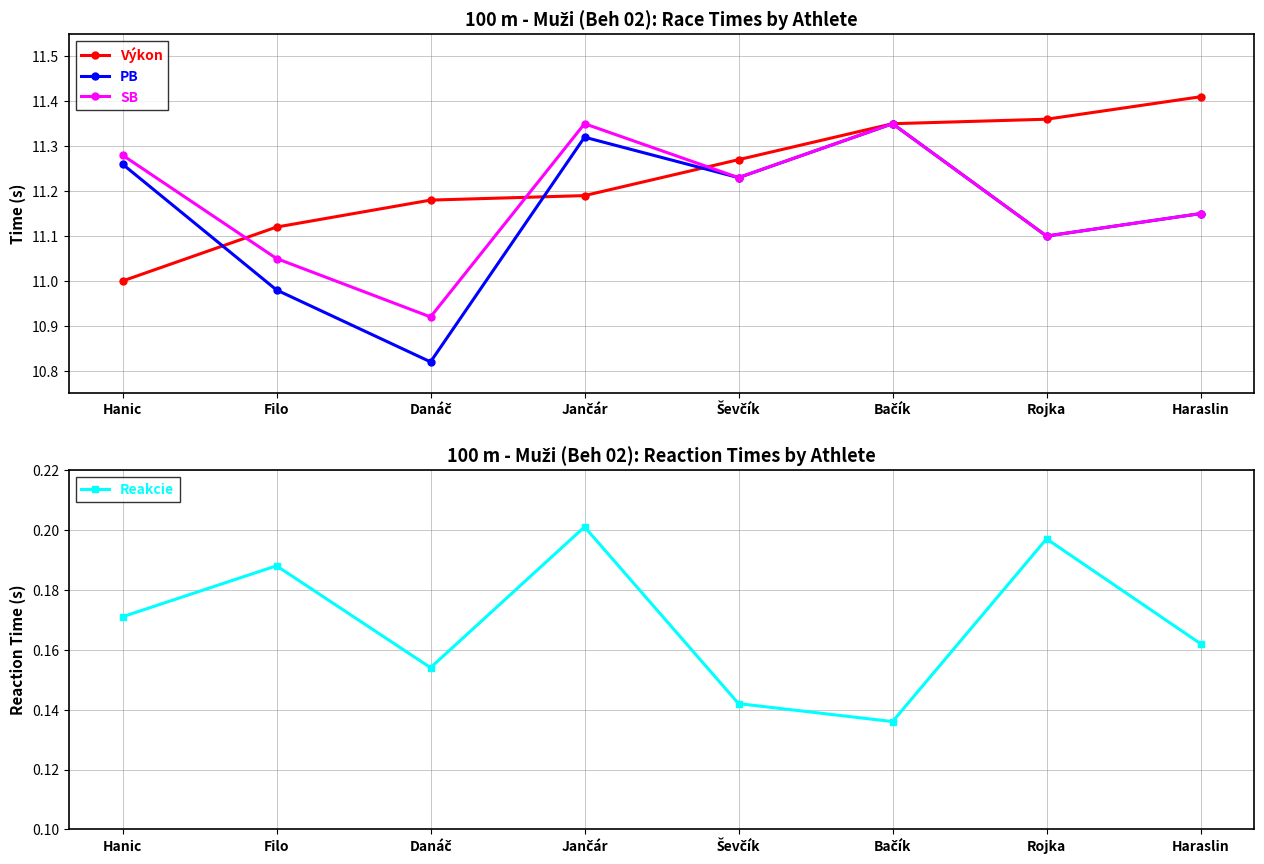

What is the difference between the highest and lowest values at Hanic?

11.1